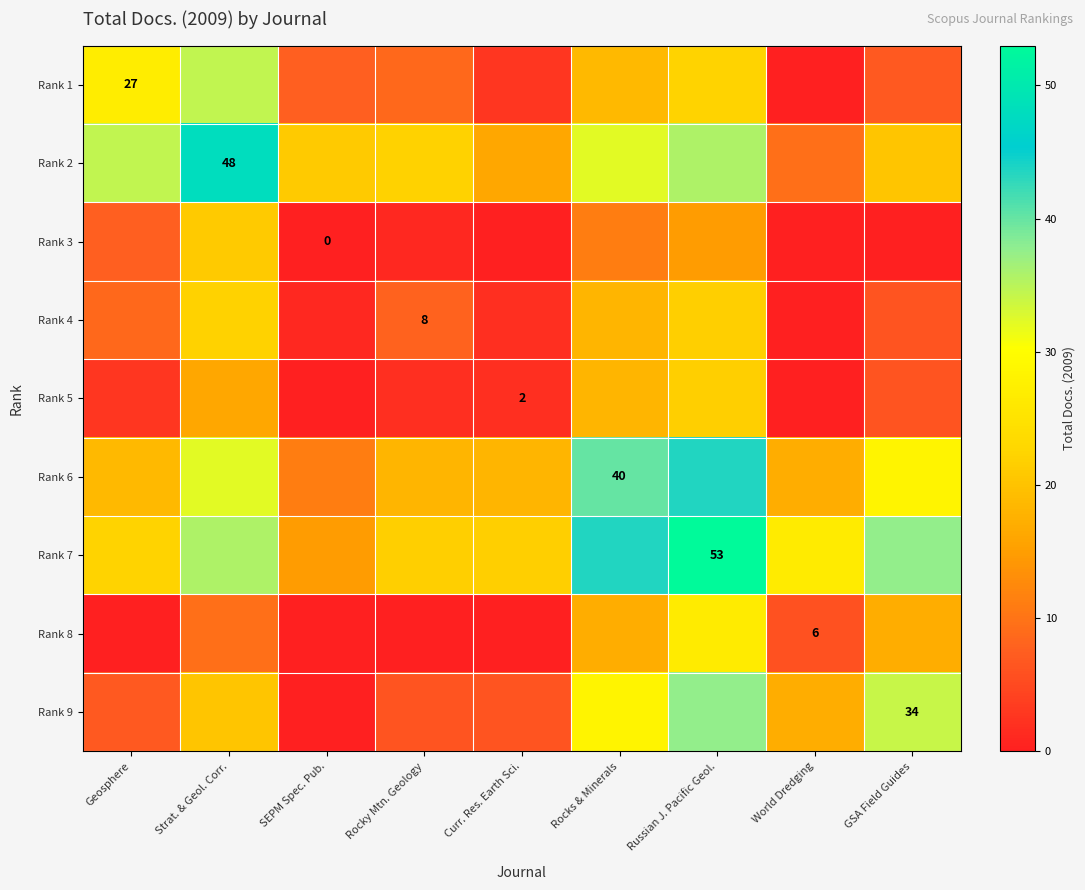

What is the difference between the maximum and minimum values in the Rank 1 series?

34.6